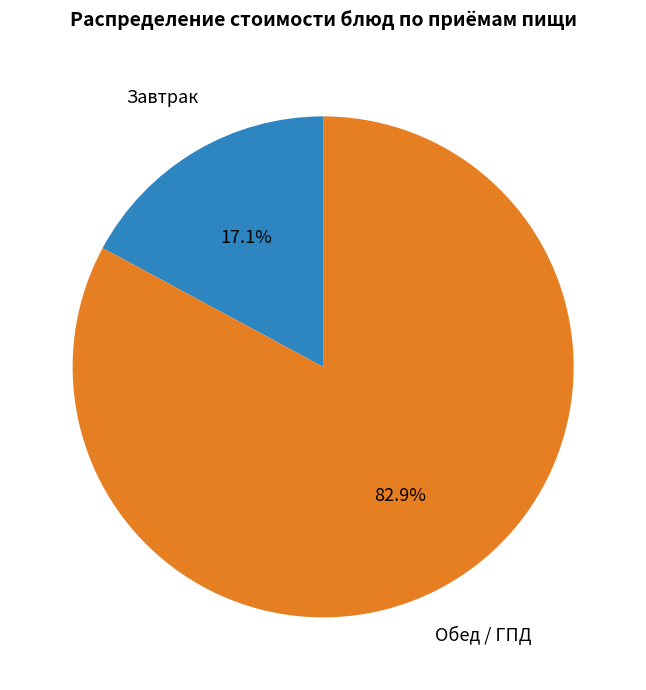

Does any single category account for the majority?

Yes